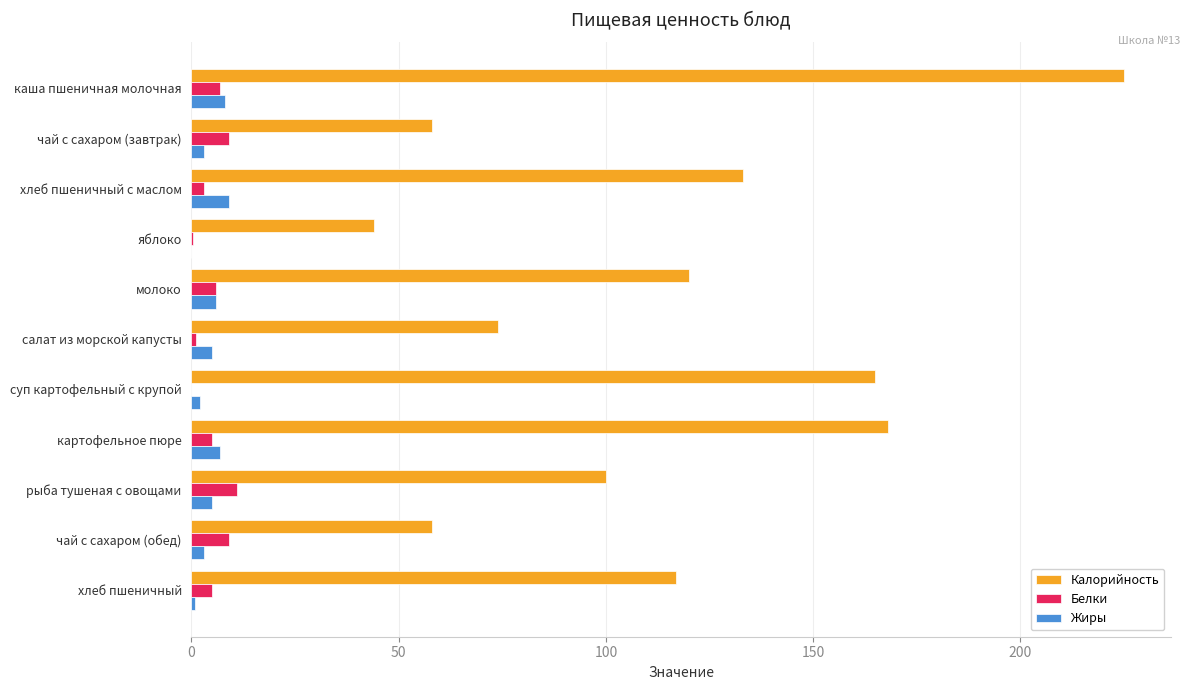

True or false: Белки has a value of 5.0 at хлеб пшеничный.

True